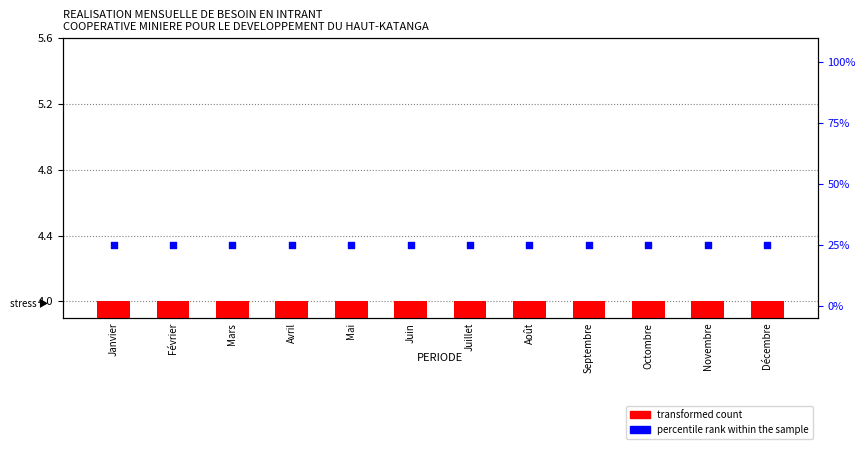

Which series contains the lowest Y value?

transformed count